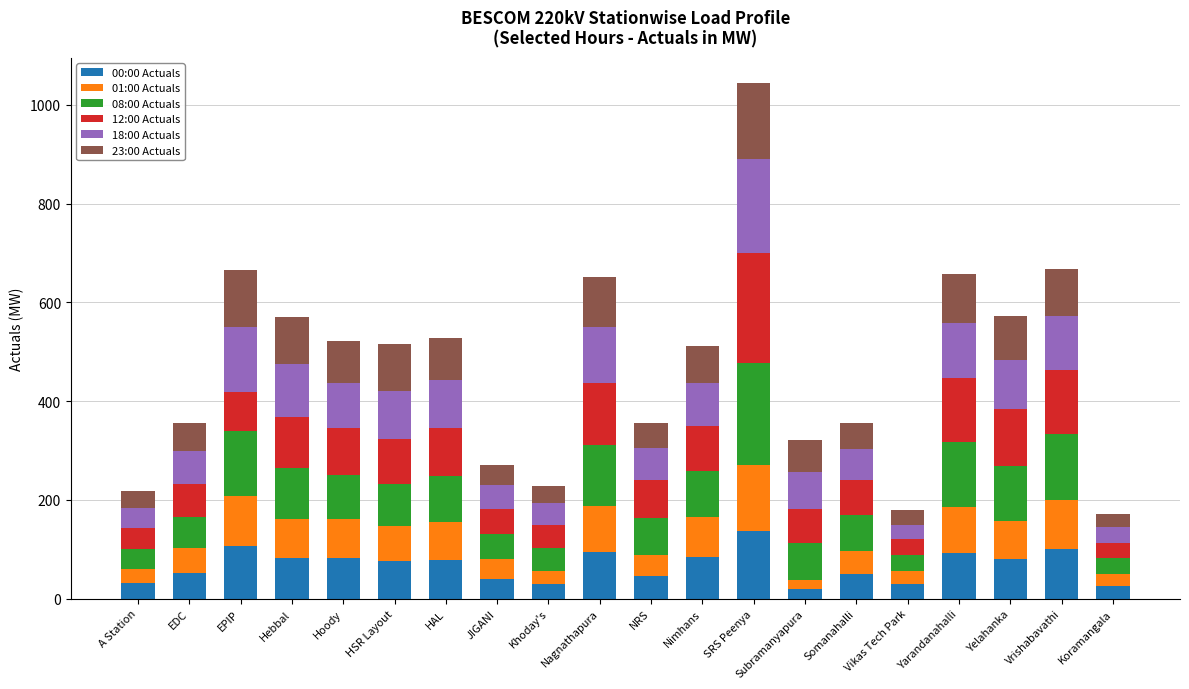

What is the difference between the maximum and minimum values in the 00:00 Actuals series?

118